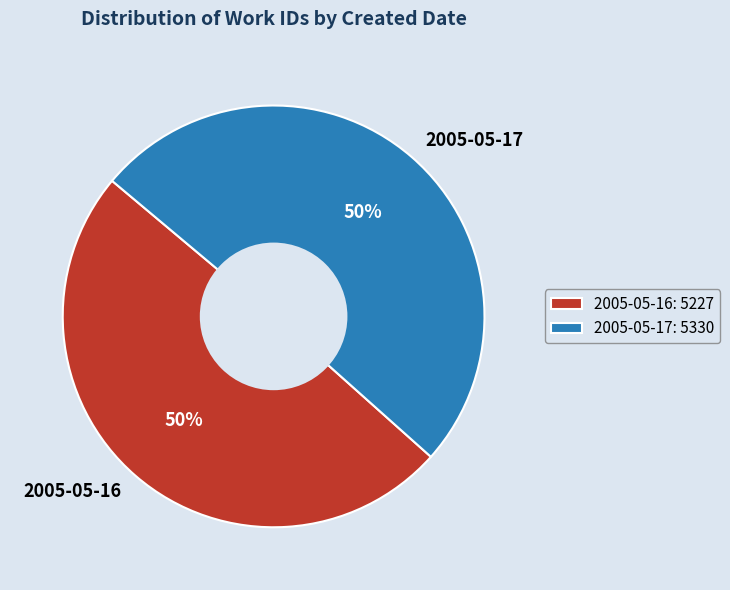

To the nearest percent, what is the average slice percentage?

50%